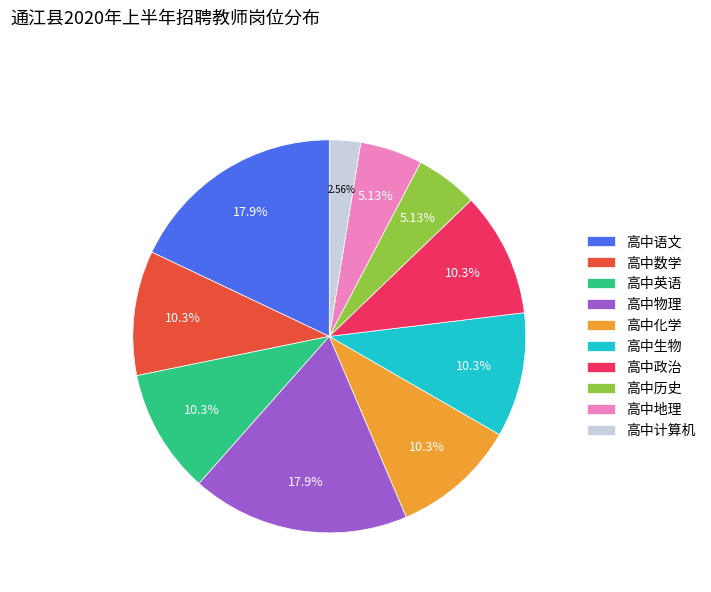

To the nearest percent, what percentage of the pie is 高中政治?

10%